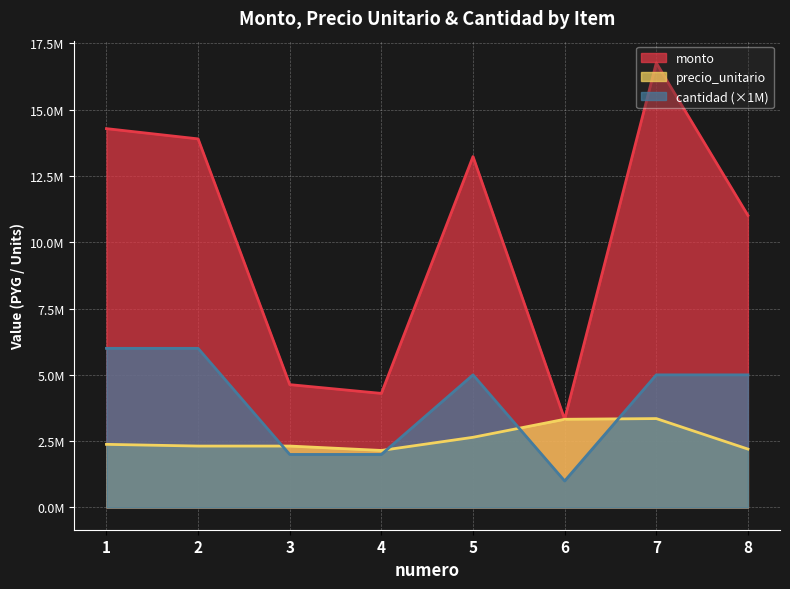

True or false: precio_unitario and monto cross at least once.

False